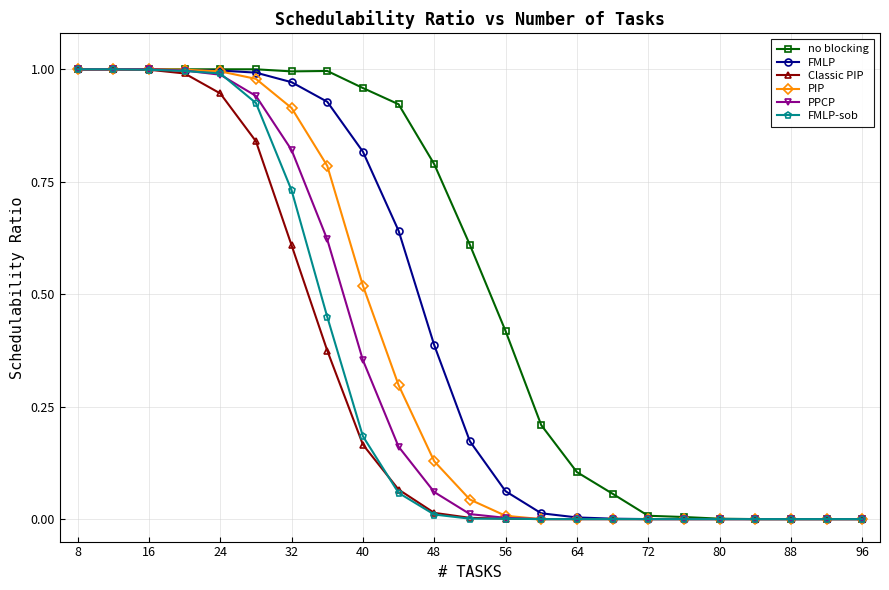

Which series has the largest total across all categories?

no blocking